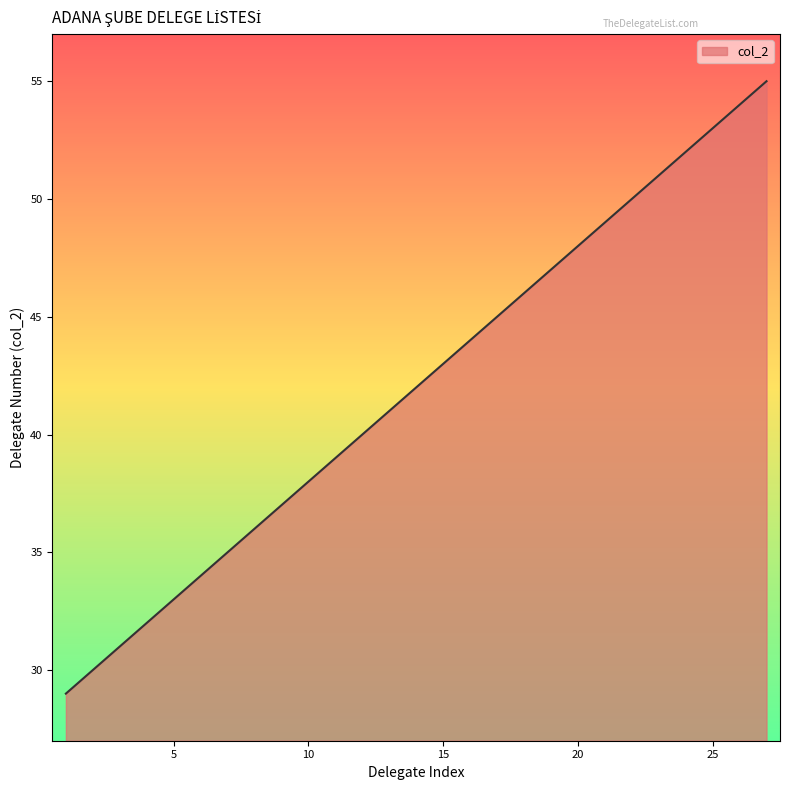

What is the difference between the maximum and minimum values?

26